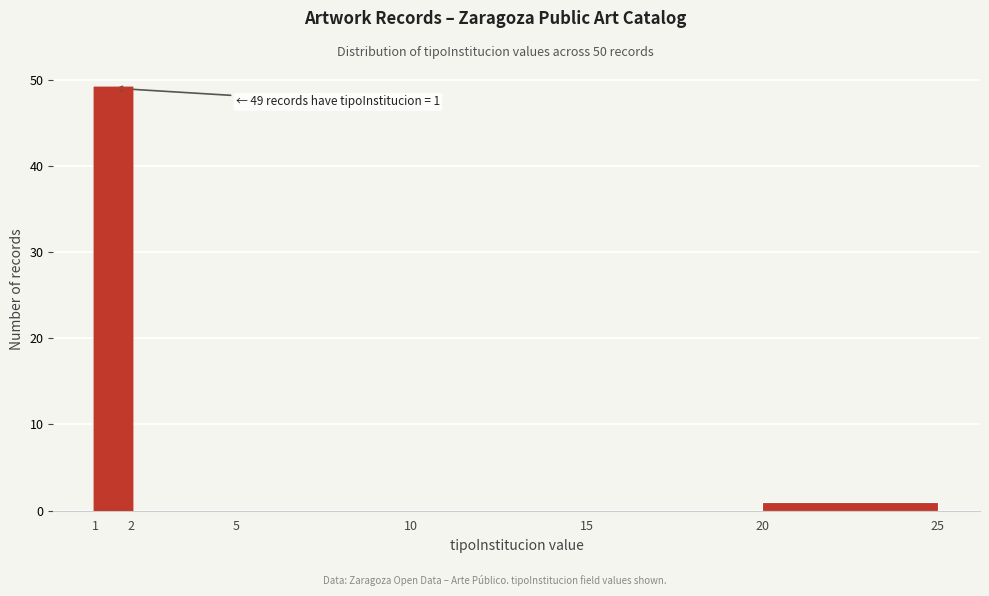

Which range on the x-axis has the tallest bar?

1 to 2